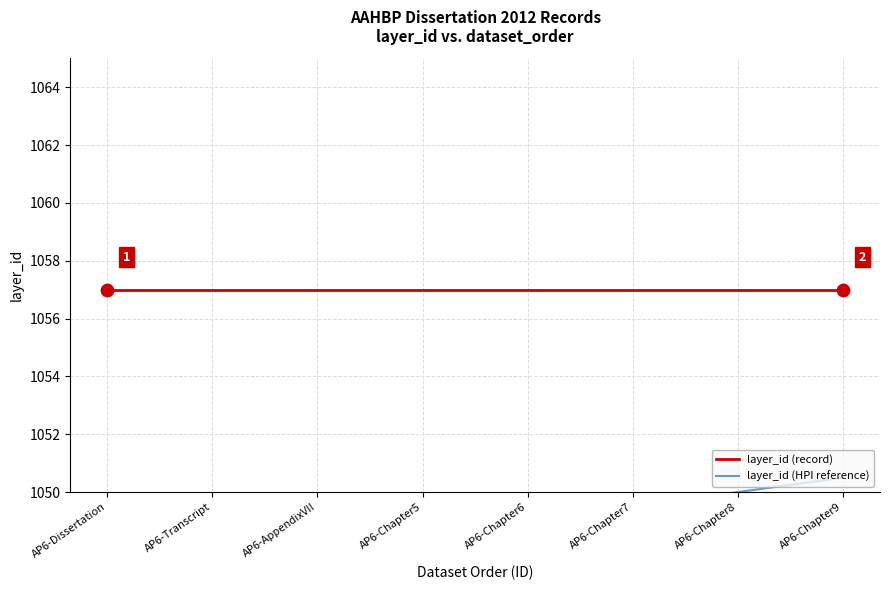

Which series contains the lowest Y value?

layer_id (HPI reference)